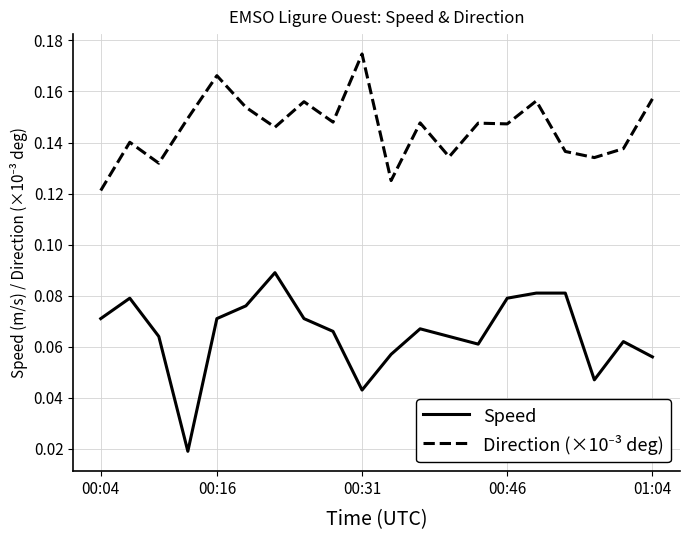

What is the value of the Speed point at the 15th from the left?

0.1